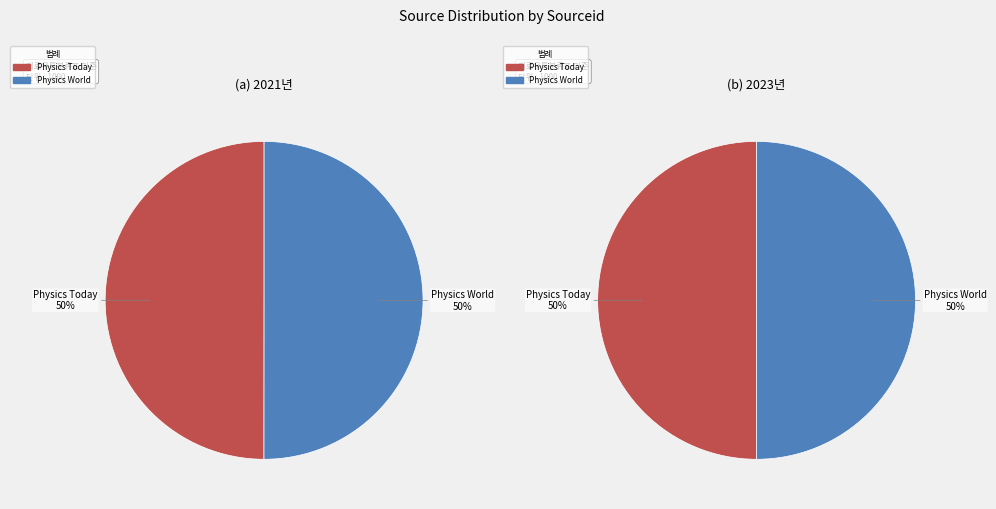

How many segments does this pie chart have?

2